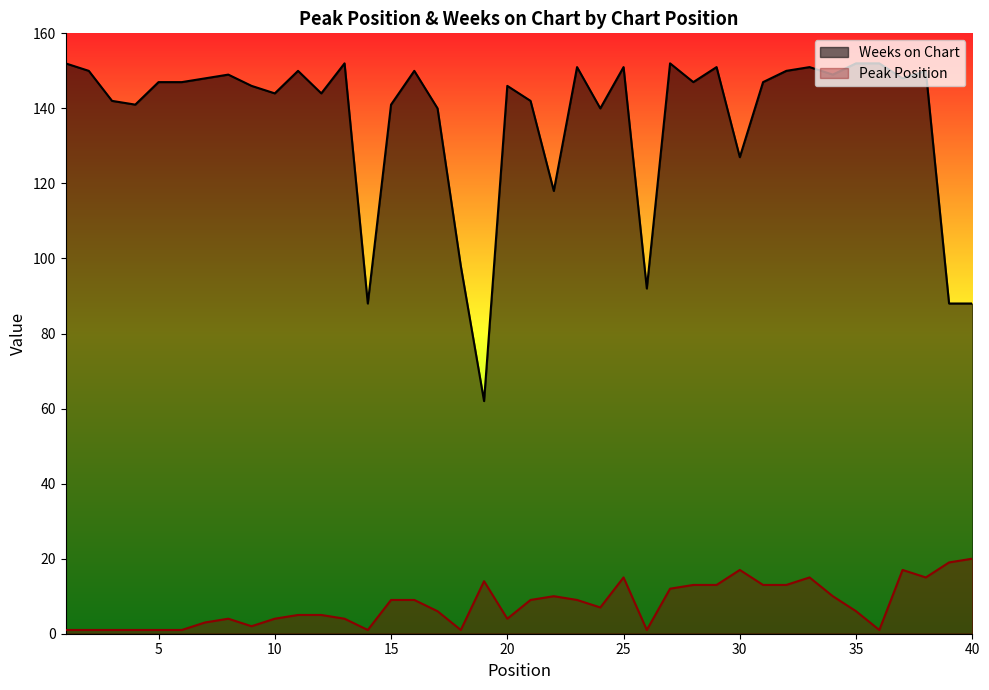

Where is Weeks on Chart nearest to the value 107?

18